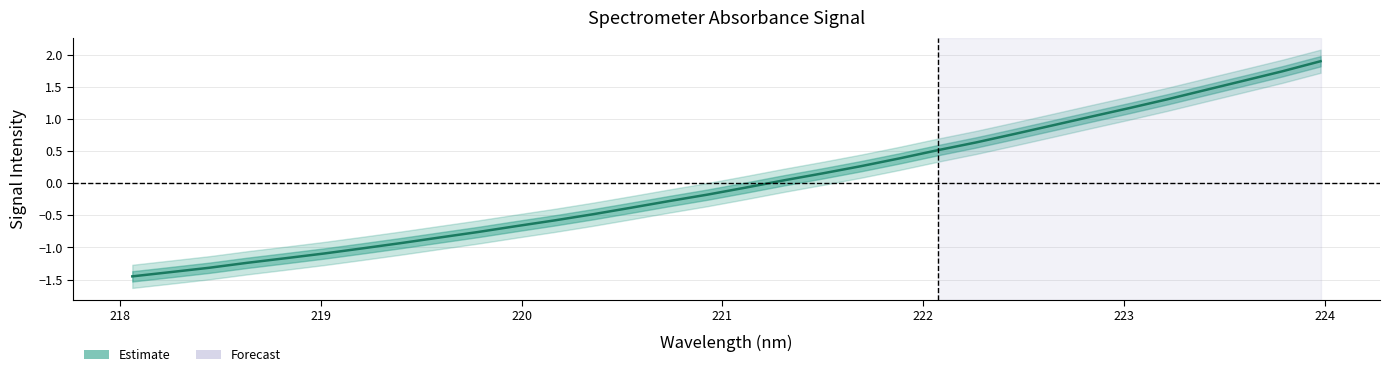

The chart shows a value of -1.7 at 221. True or false?

False